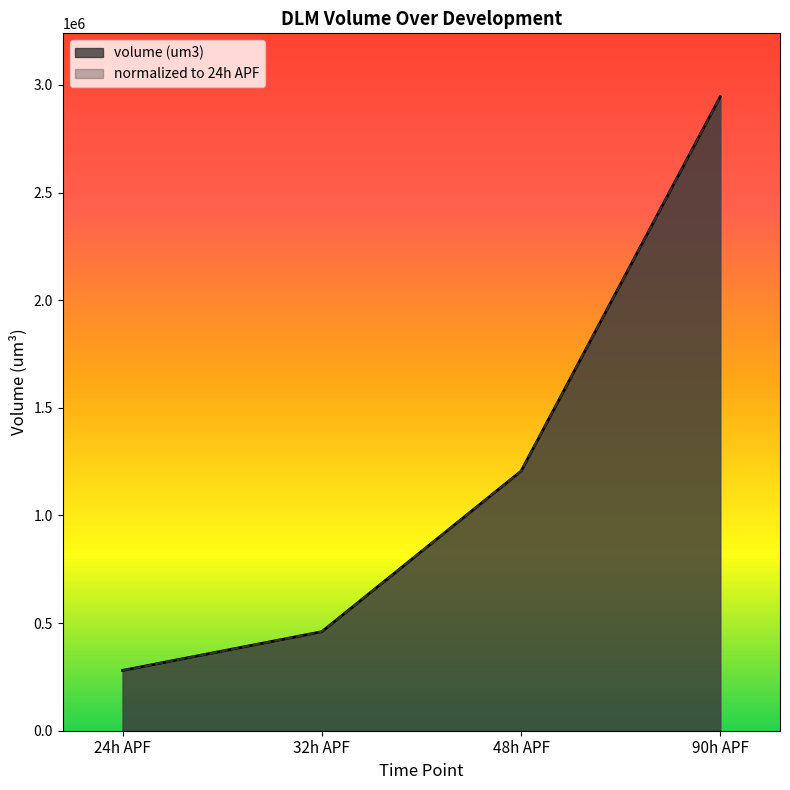

True or false: normalized to 24h APF and volume (um3) cross at least once.

False